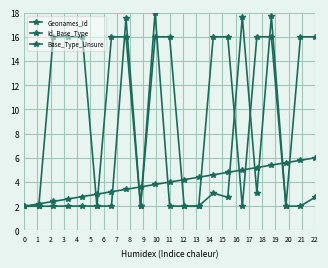

Which series ends up on top after the final intersection of Id_Base_Type and Base_Type_Unsure?

Id_Base_Type